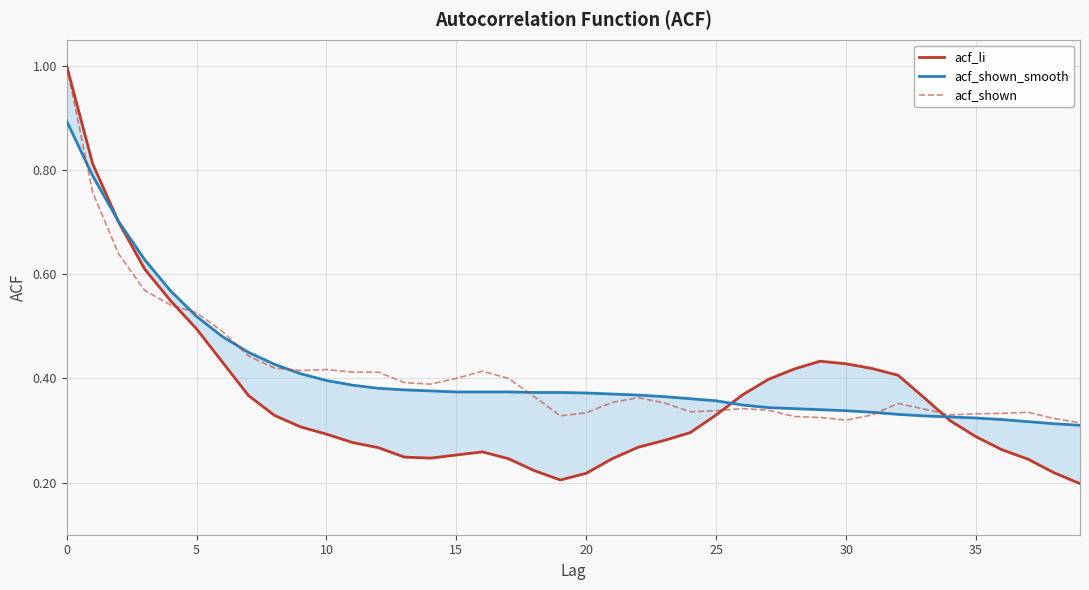

The acf_shown series shows 0.2 at 35. True or false?

False